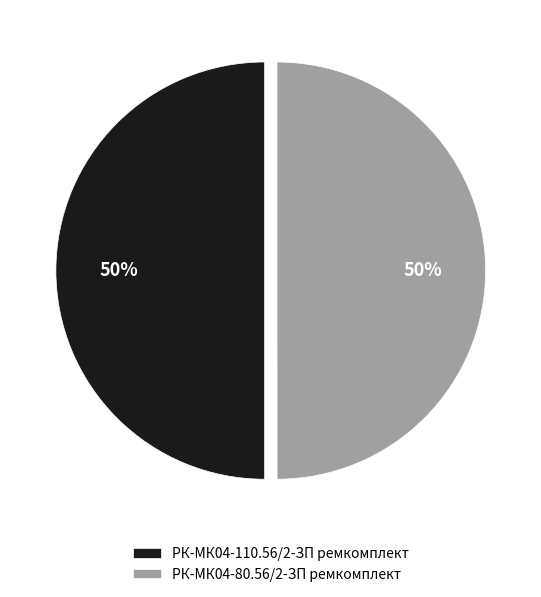

What is the ratio of the value at РК-МК04-80.56/2-ЗП ремкомплект to the value at РК-МК04-110.56/2-ЗП ремкомплект?

1.0